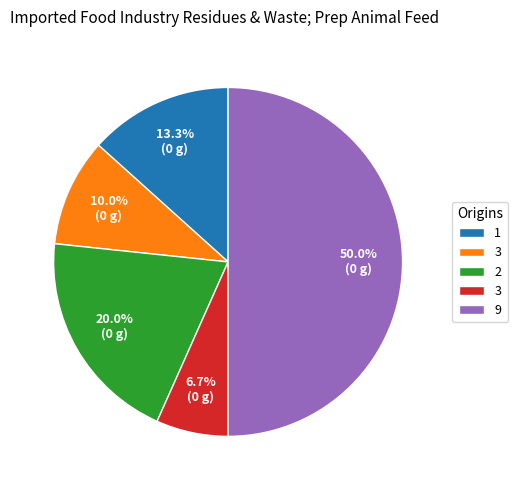

How many slices are in this pie chart?

5